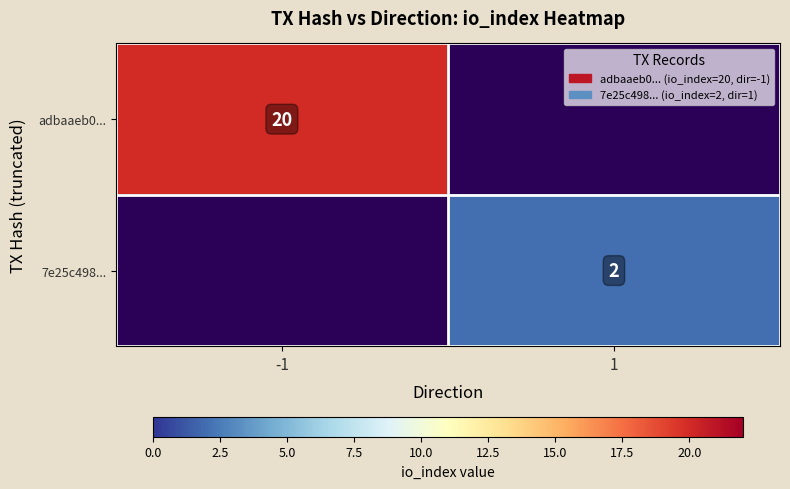

Is it true that 7e25c498... equals 2 at 1?

True